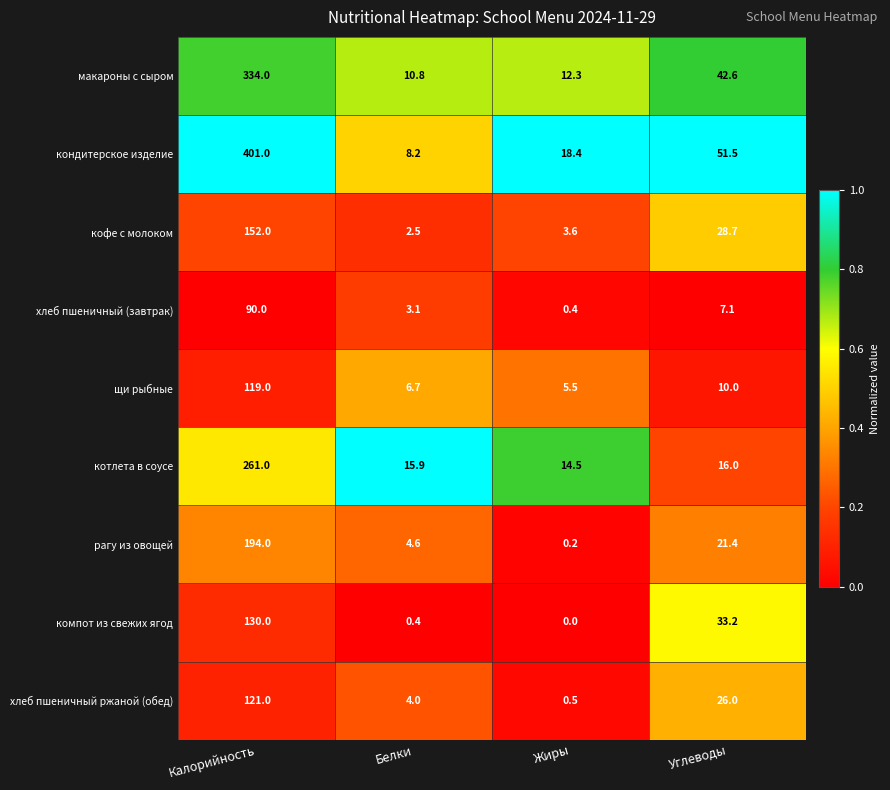

What is the average value of the щи рыбные series?

35.3